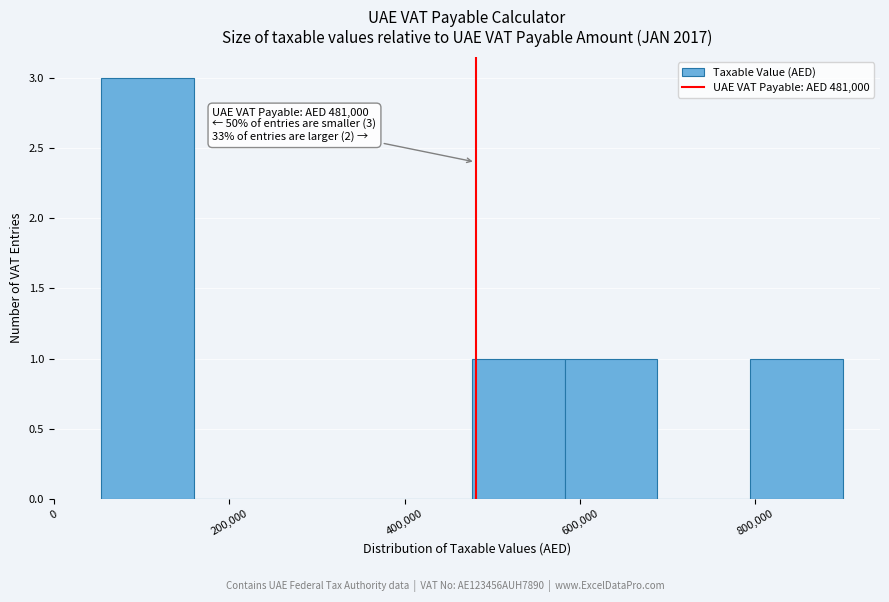

Which range on the x-axis has the tallest bar?

60000 to 160000